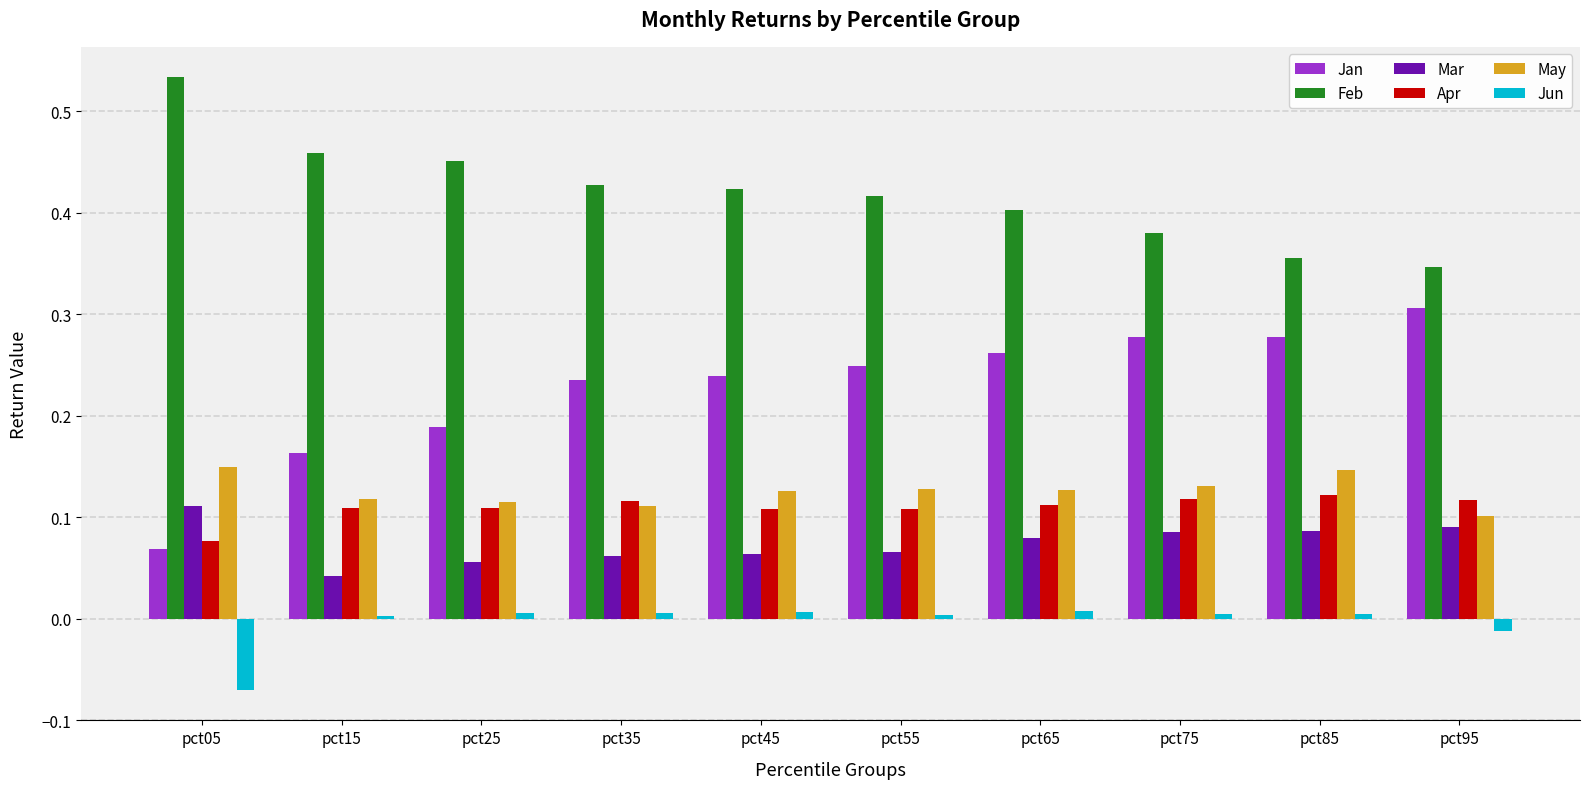

The Feb series shows 0.4 at pct75. True or false?

True